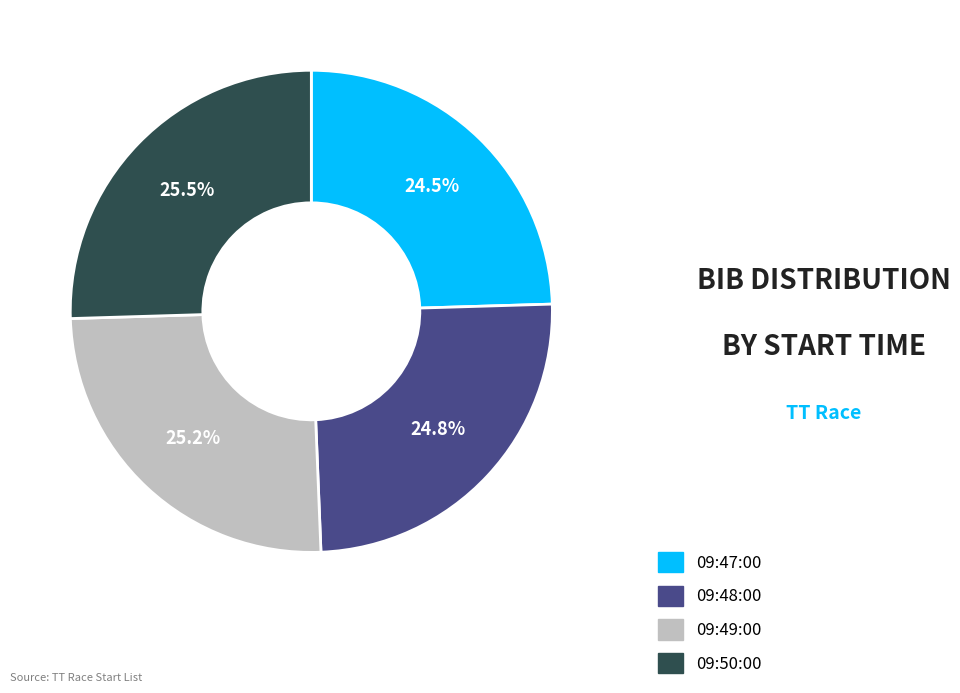

Is it true that 09:49:00 is 25% of the pie?

True